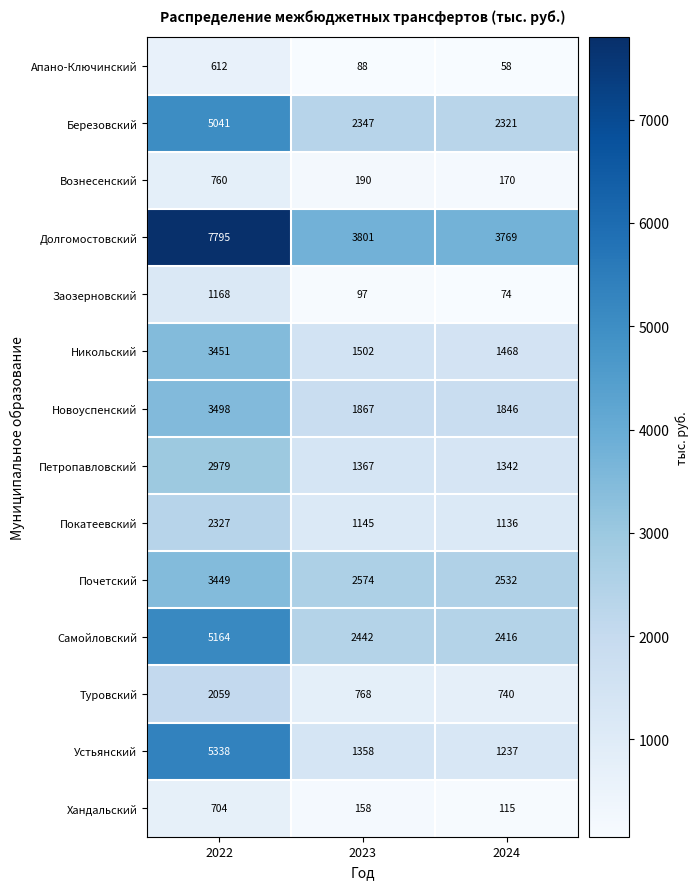

What is the difference between the maximum and minimum values in the Почетский series?

917